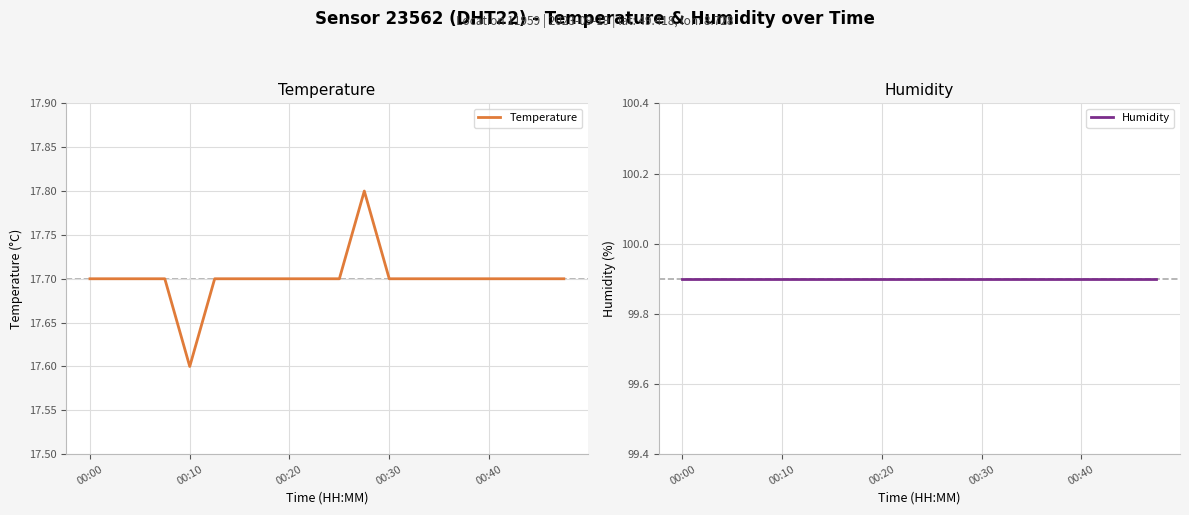

What is the average value of the Humidity series?

99.9